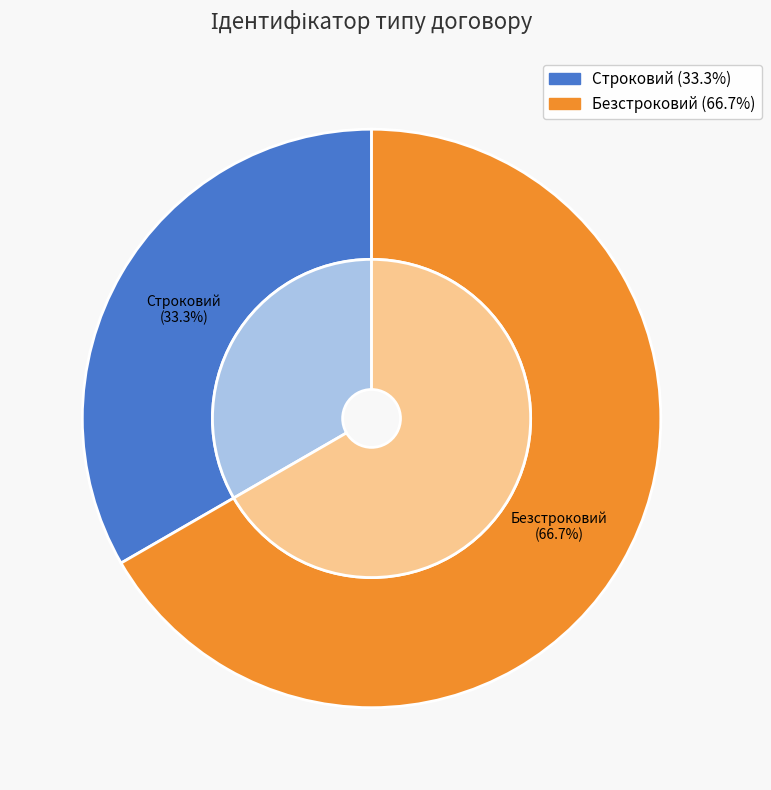

What is the change in value from Строковий to Безстроковий?

+1